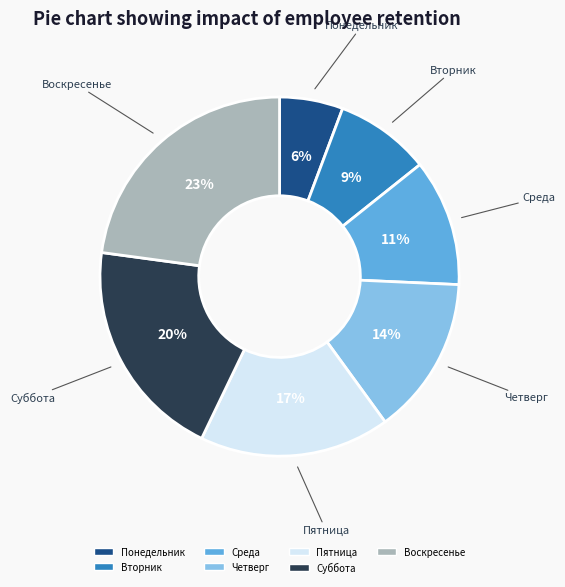

The Воскресенье slice represents 31% of the pie. True or false?

False